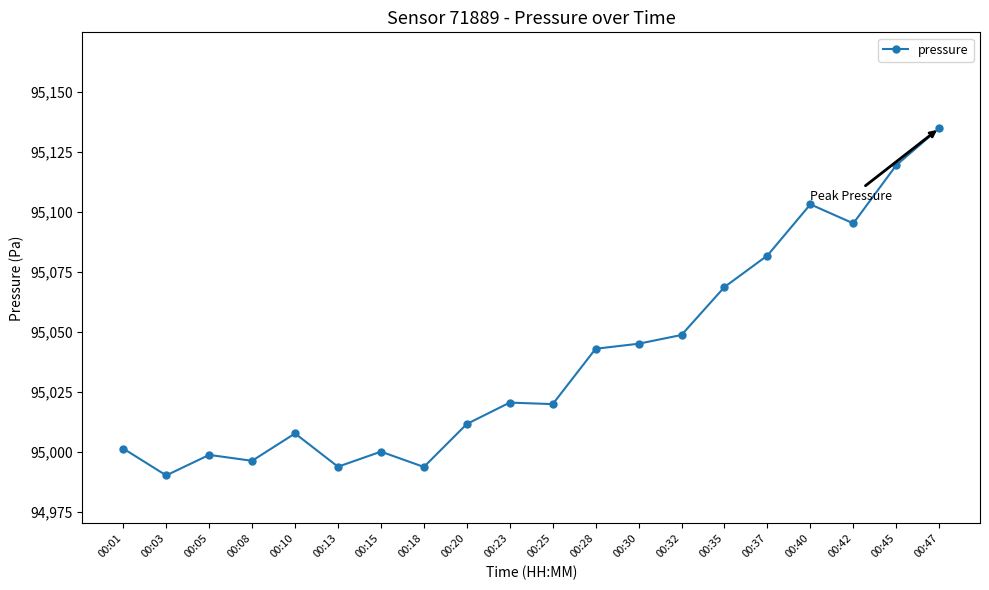

What is the change in value from 00:13 to 00:37?

+88.1